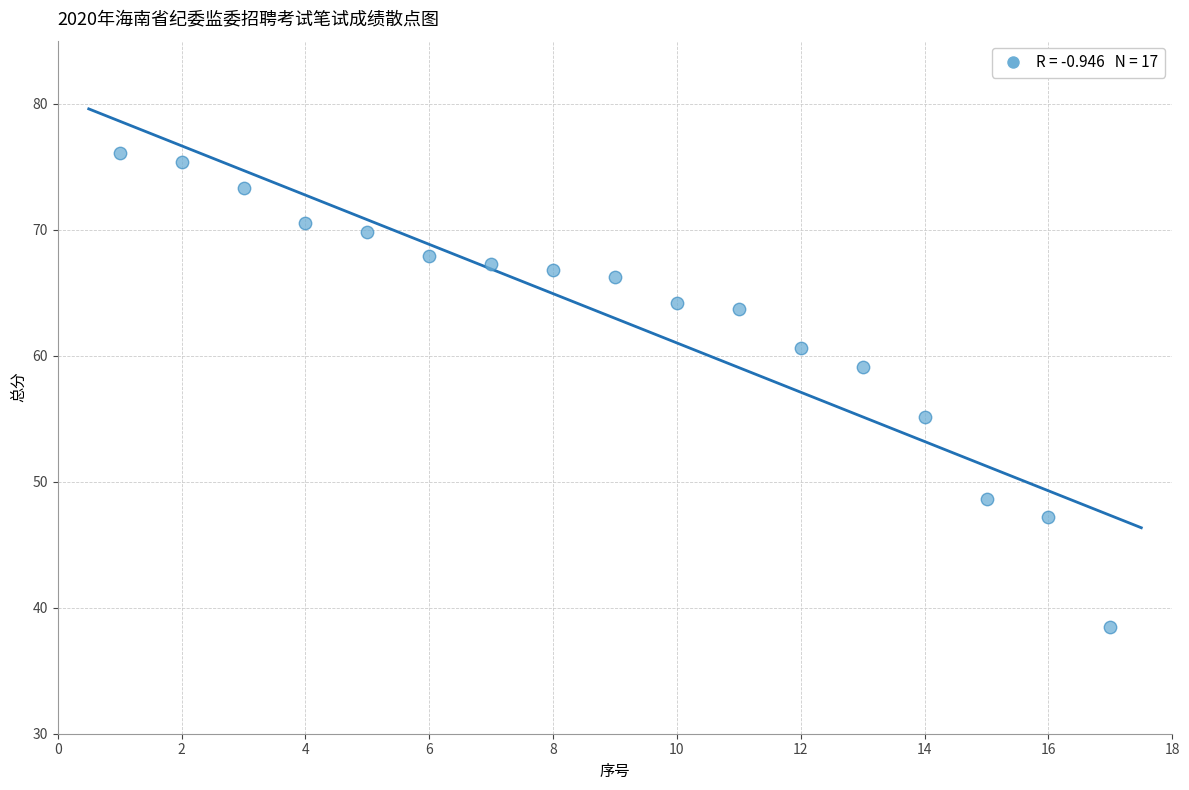

What is the range of Y values (max minus min)?

37.6